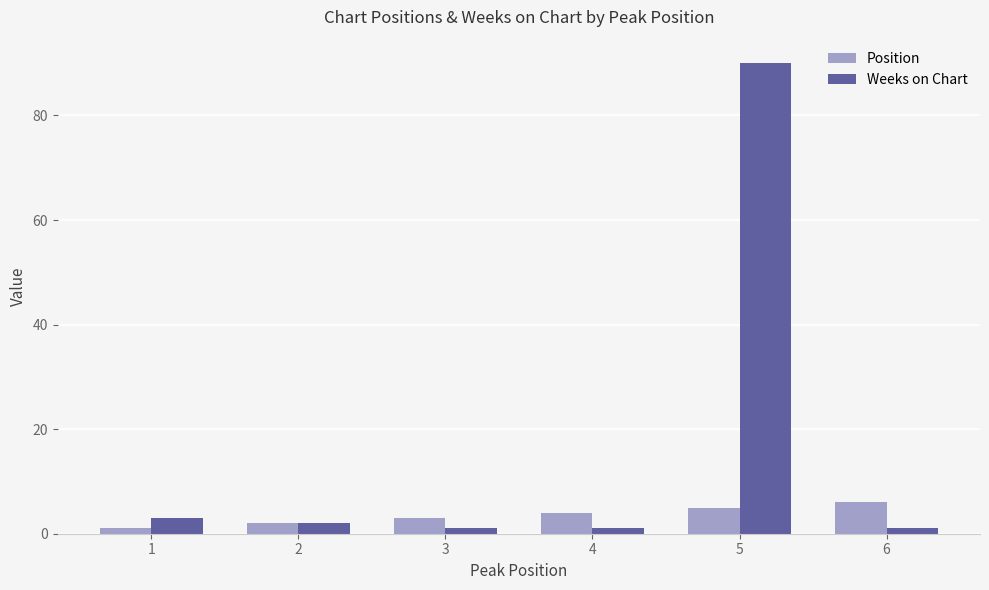

How many series are shown in this chart?

2